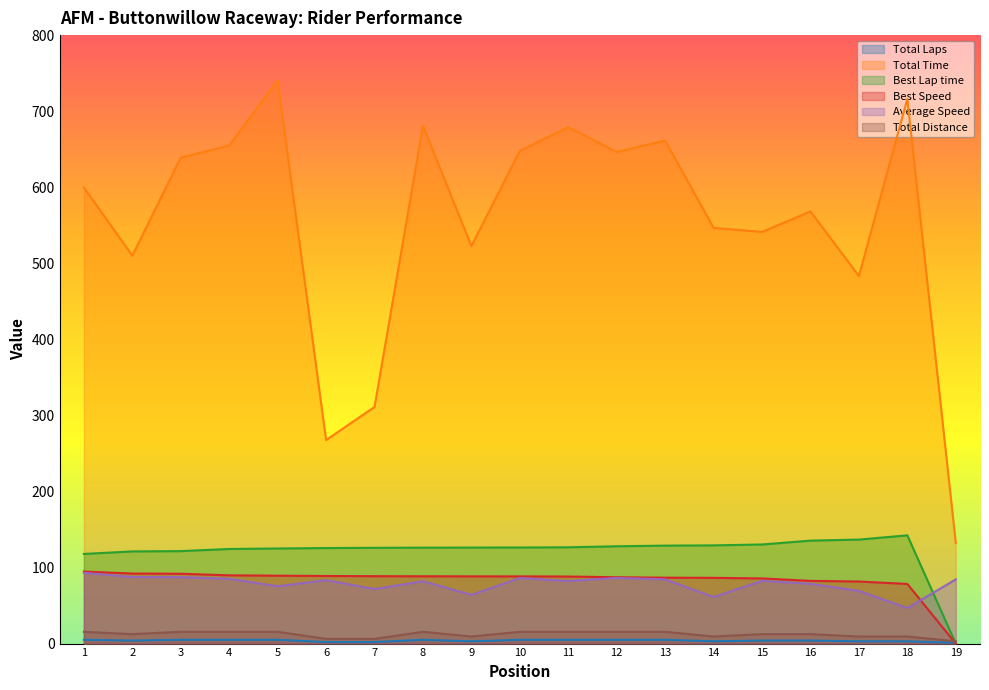

True or false: Total Time and Total Distance intersect in this chart.

False